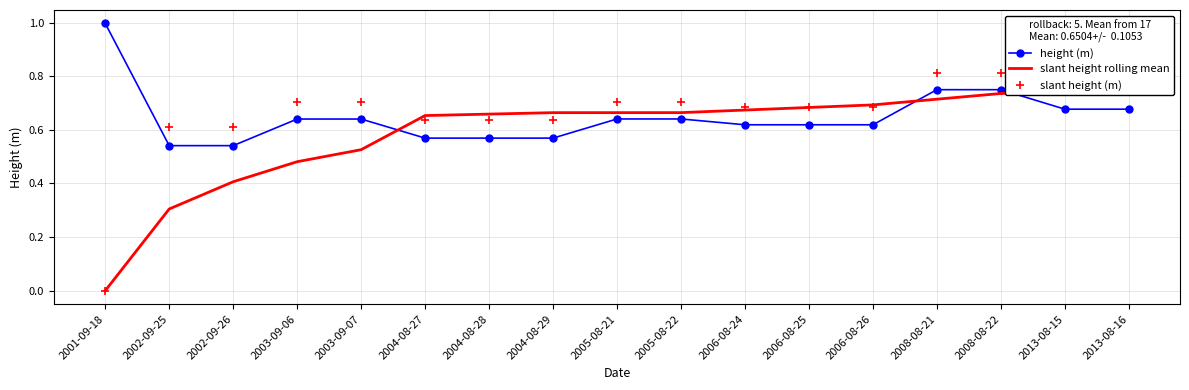

What is the difference between the maximum and minimum values in the height (m) series?

0.5